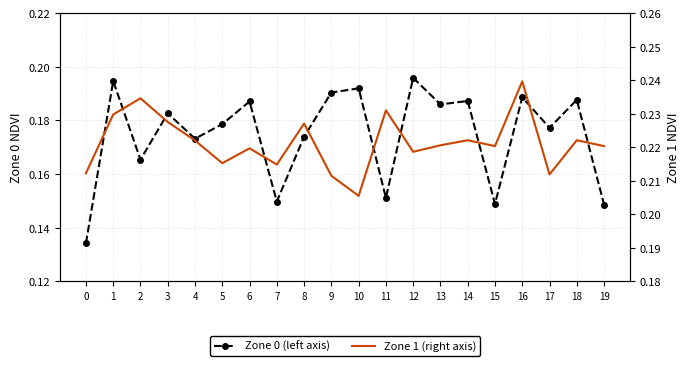

How many Zone 0 (left axis) values are between 0 and 1?

20